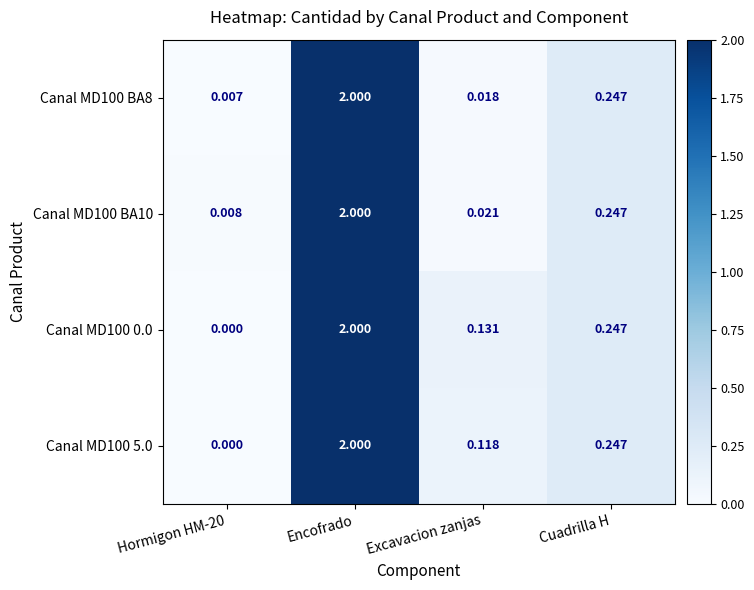

At which category does the chart reach its peak across all series?

Encofrado